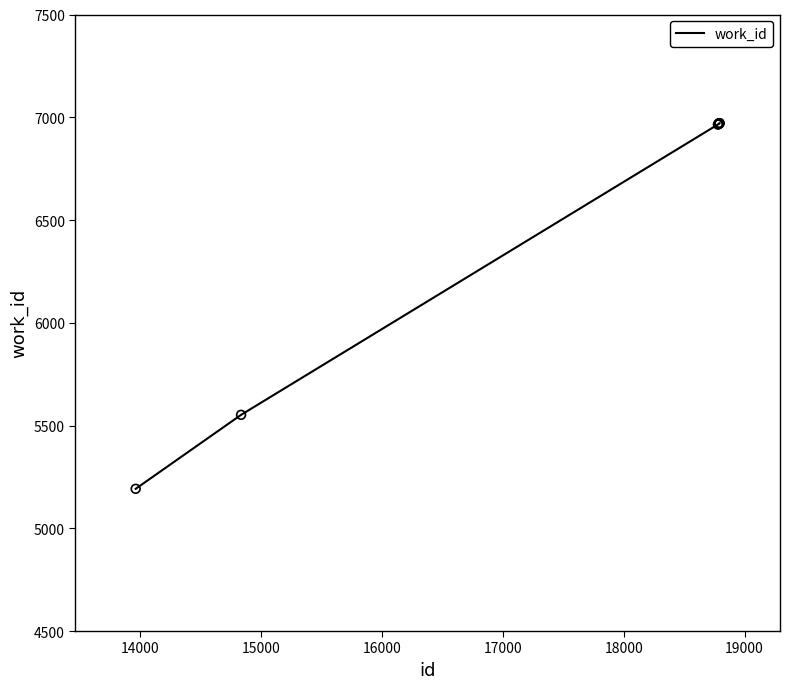

What is the greatest value displayed?

6971